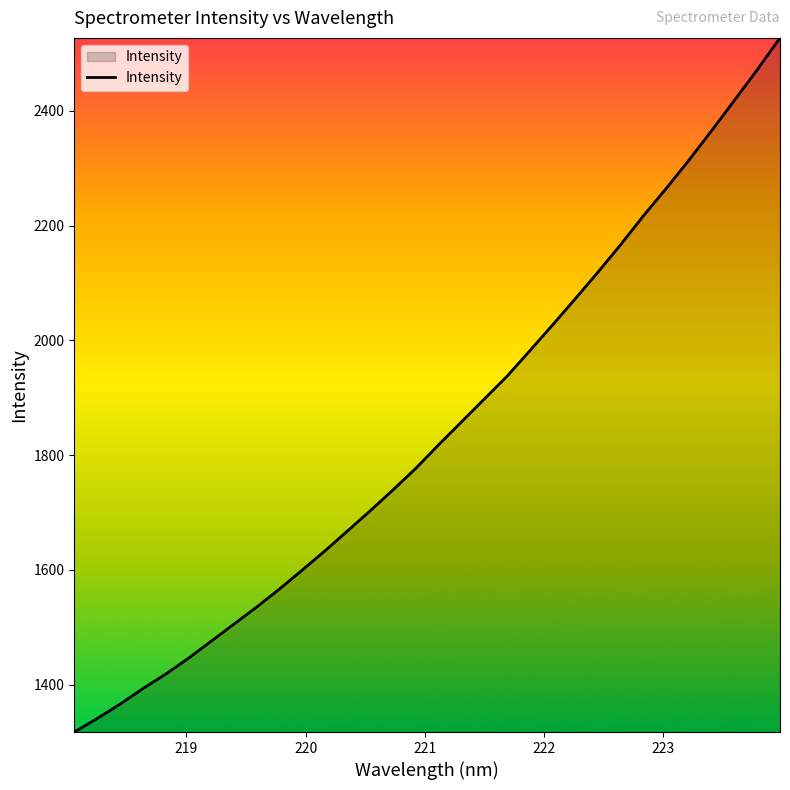

What is the difference between the maximum and minimum values?

1209.6